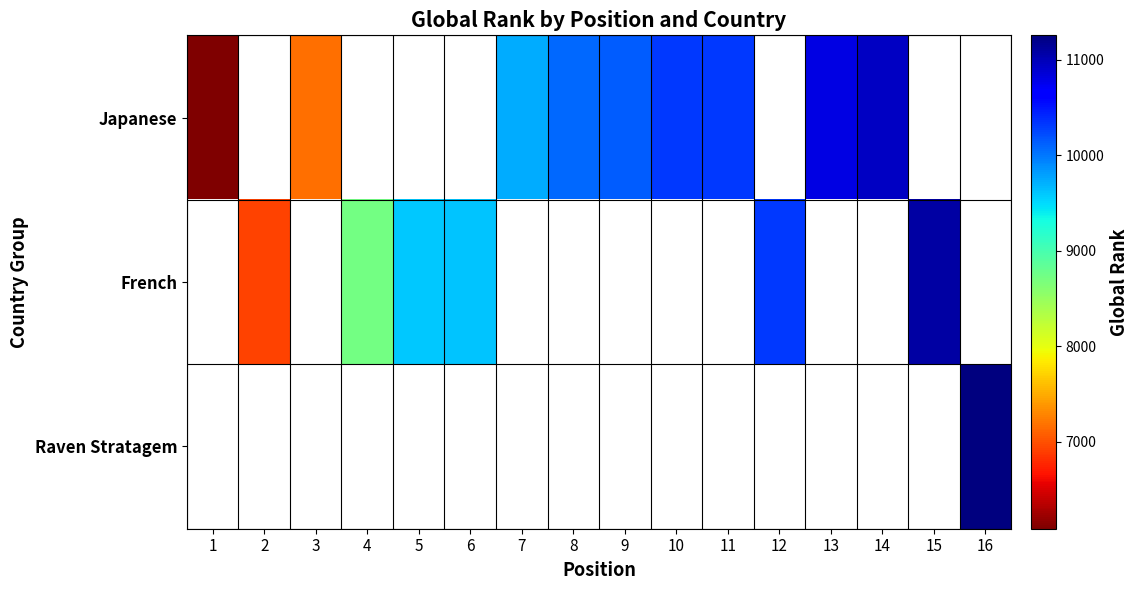

The Japanese series shows 3946.2 at 14. True or false?

False